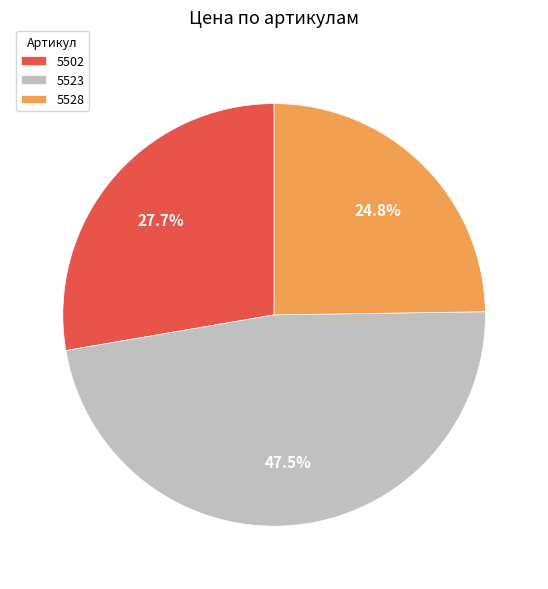

What is the largest slice in the pie chart?

5523